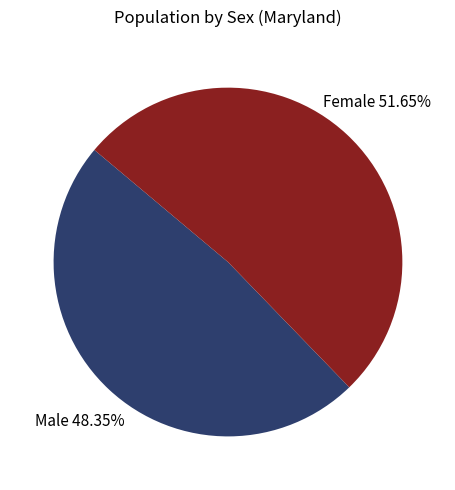

Is there any slice that represents more than half of the pie?

Yes